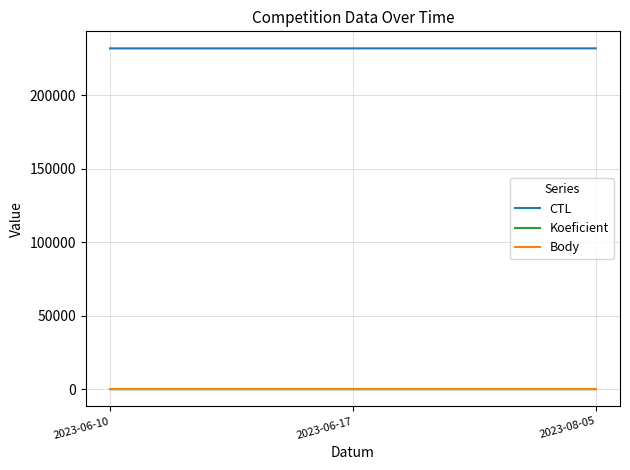

The value of CTL at 2023-06-17 is 413191. True or false?

False